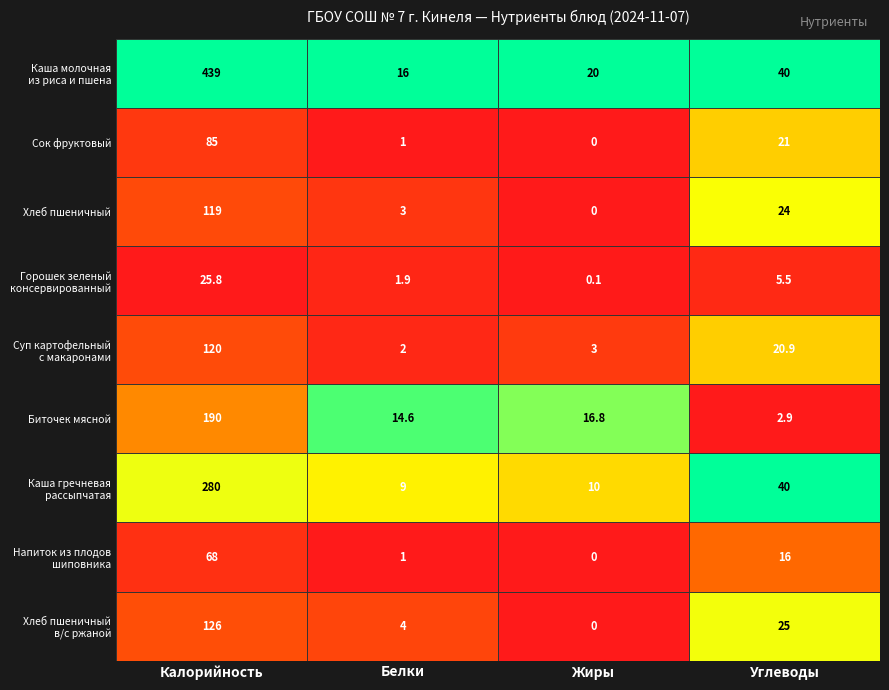

List the labels in order of Сок фруктовый value, largest first.

Калорийность, Углеводы, Белки, Жиры